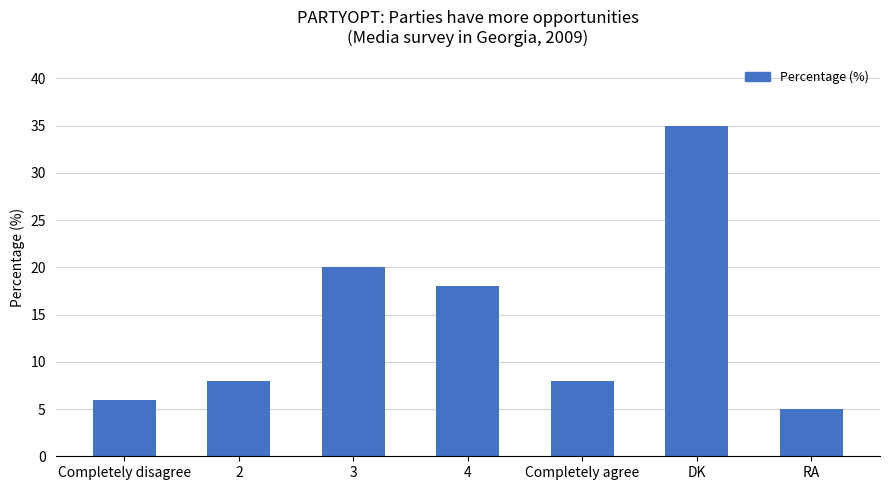

How many data points does each series have?

7